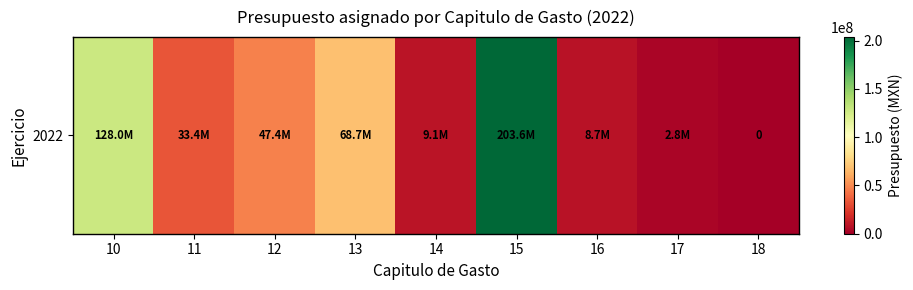

Rank the categories by value from highest to lowest.

15, 10, 13, 12, 11, 14, 16, 17, 18